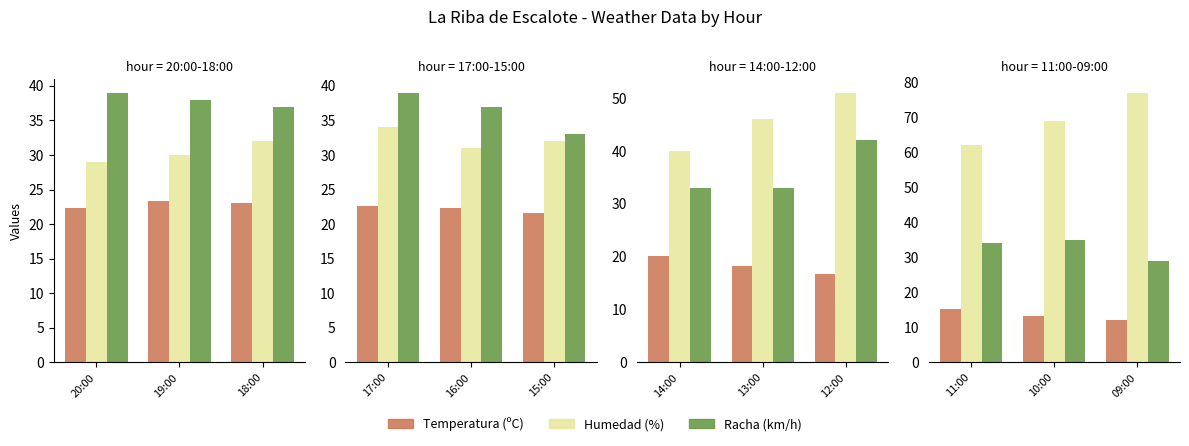

What is the value of the Humedad (%) bar at the 3rd from the left?

77.0